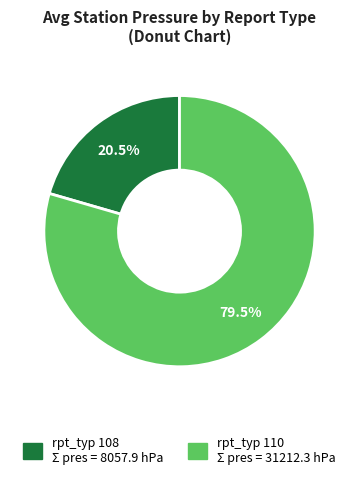

Does any single category account for the majority?

Yes